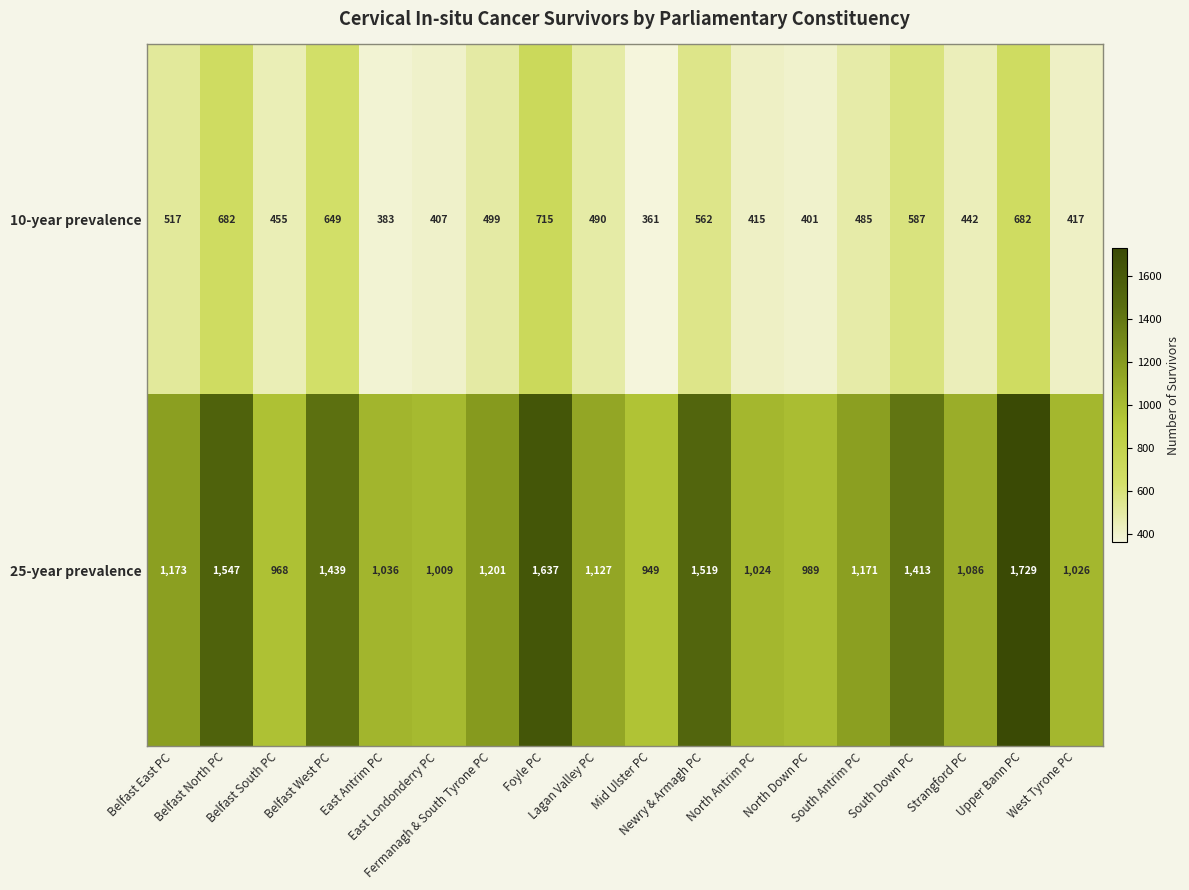

List the series in order of their overall mean, lowest first.

10-year prevalence, 25-year prevalence